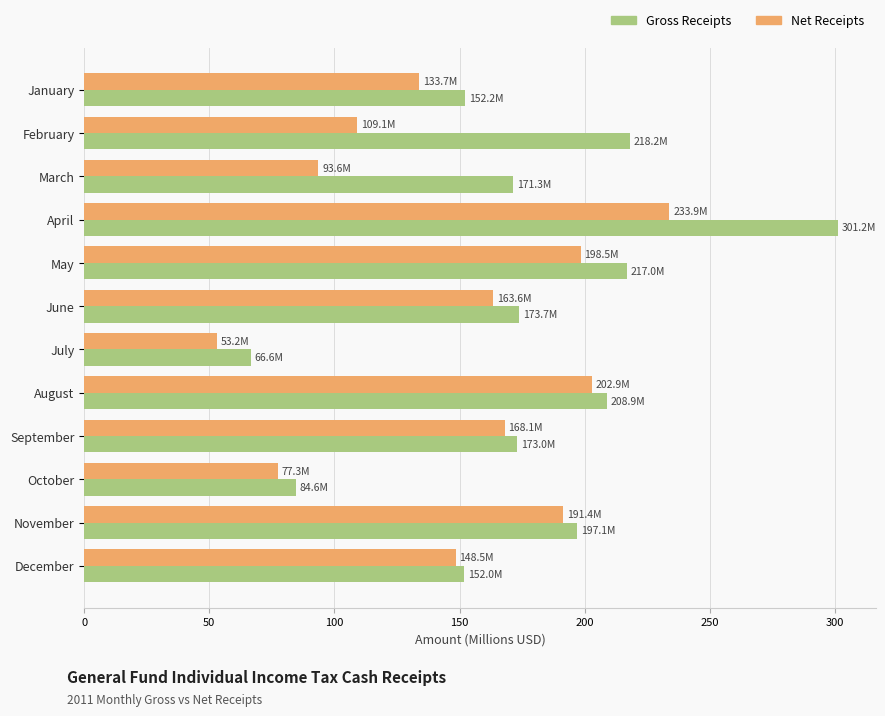

The value of Net Receipts at October is 42.6. True or false?

False